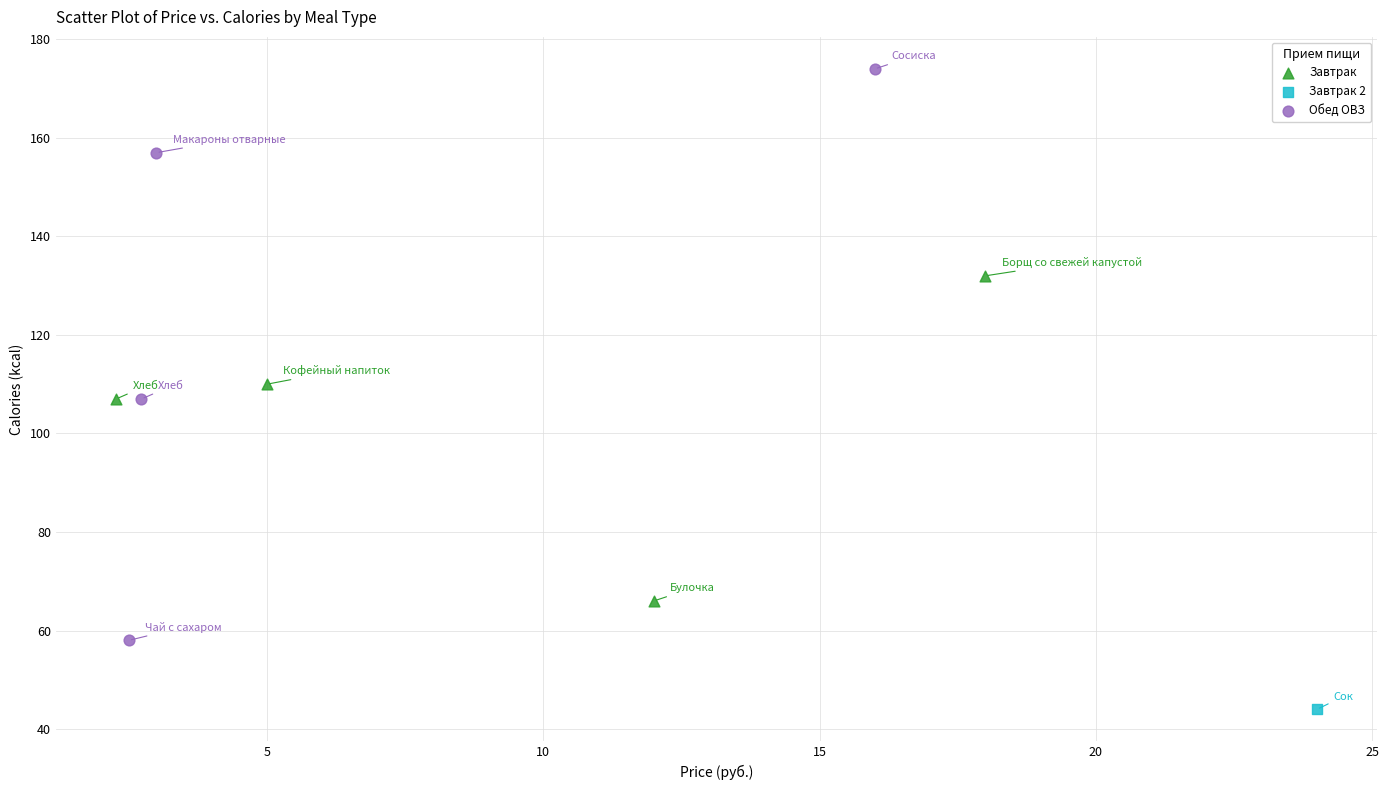

What are all the series names shown in the legend?

Завтрак, Завтрак 2, Обед ОВЗ